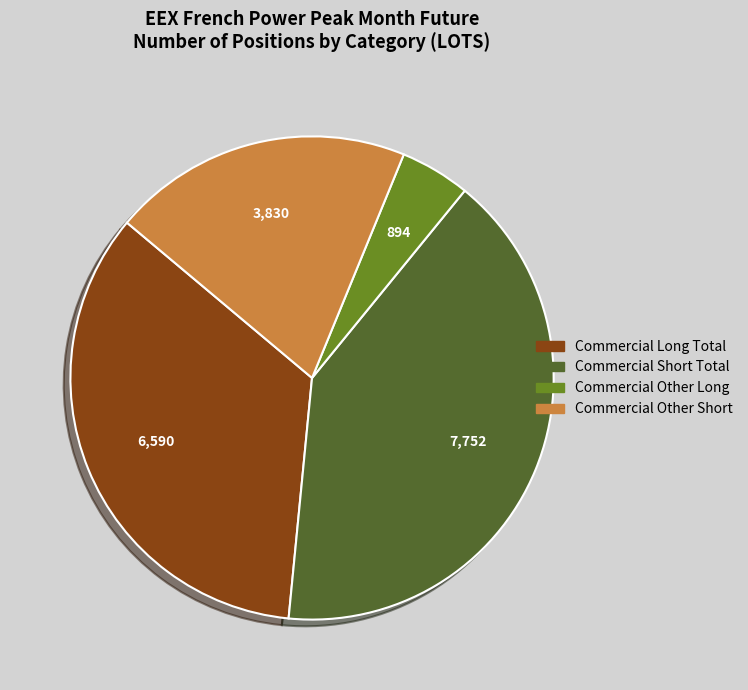

Which slice is the largest?

Commercial Short Total